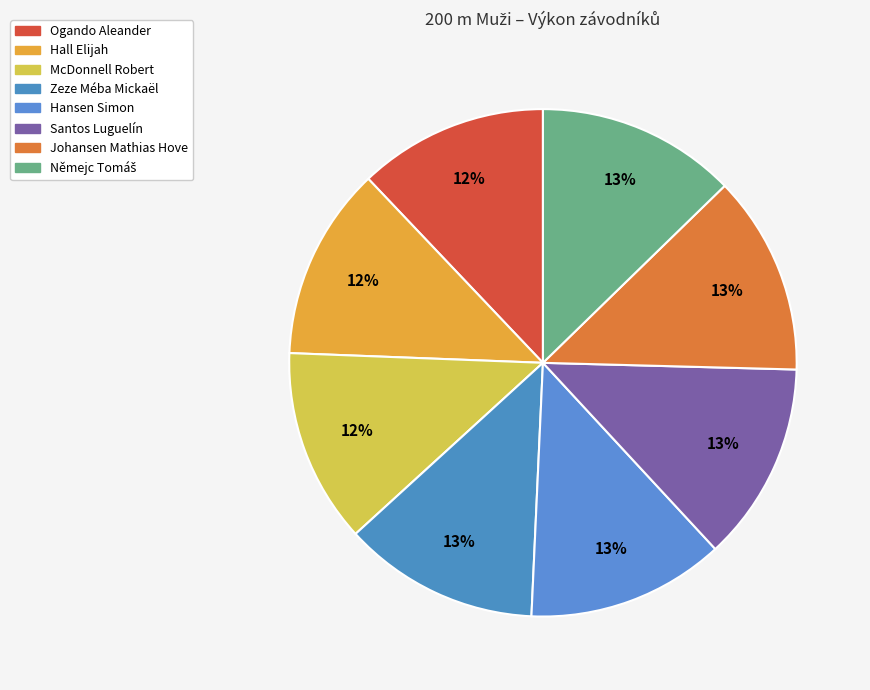

How many segments does this pie chart have?

8